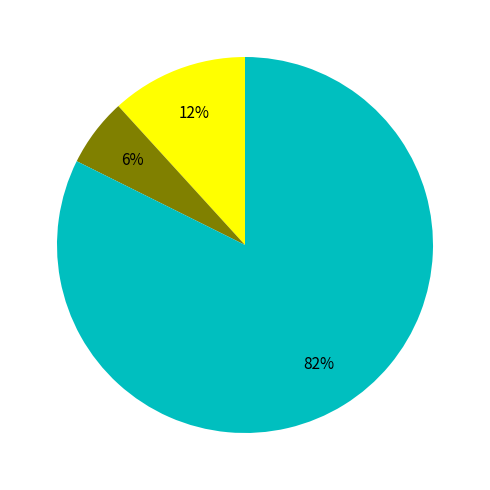

Is there any slice that represents more than half of the pie?

Yes